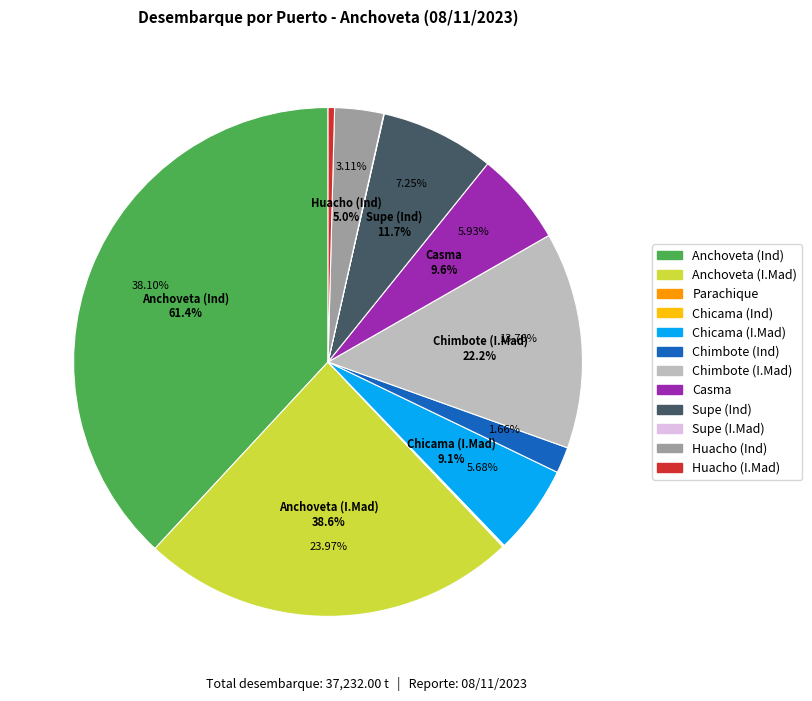

Which has a higher value, Supe (I.Mad) or Supe (Ind)?

Supe (Ind)